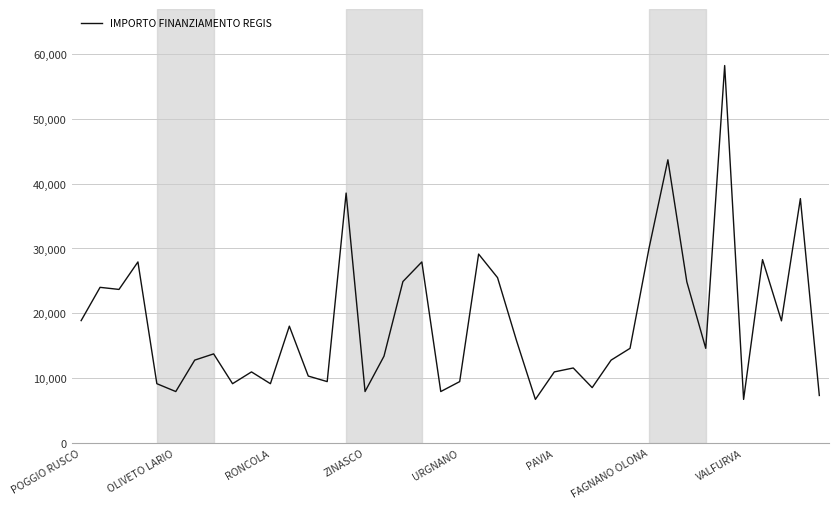

What is the difference between the maximum and minimum values?

51595